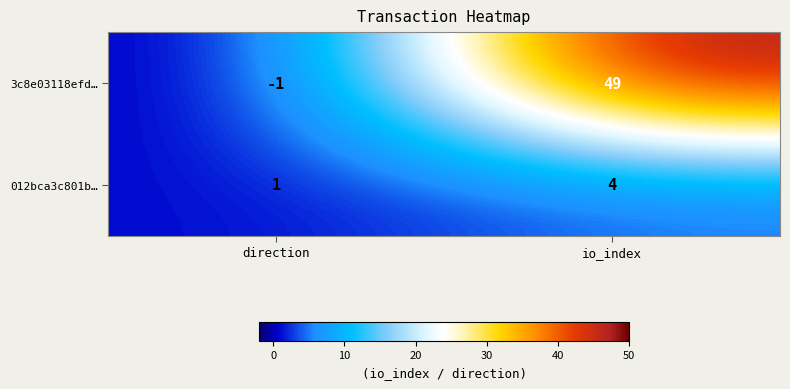

Which category has the highest value in the 3c8e03118efd… series?

io_index